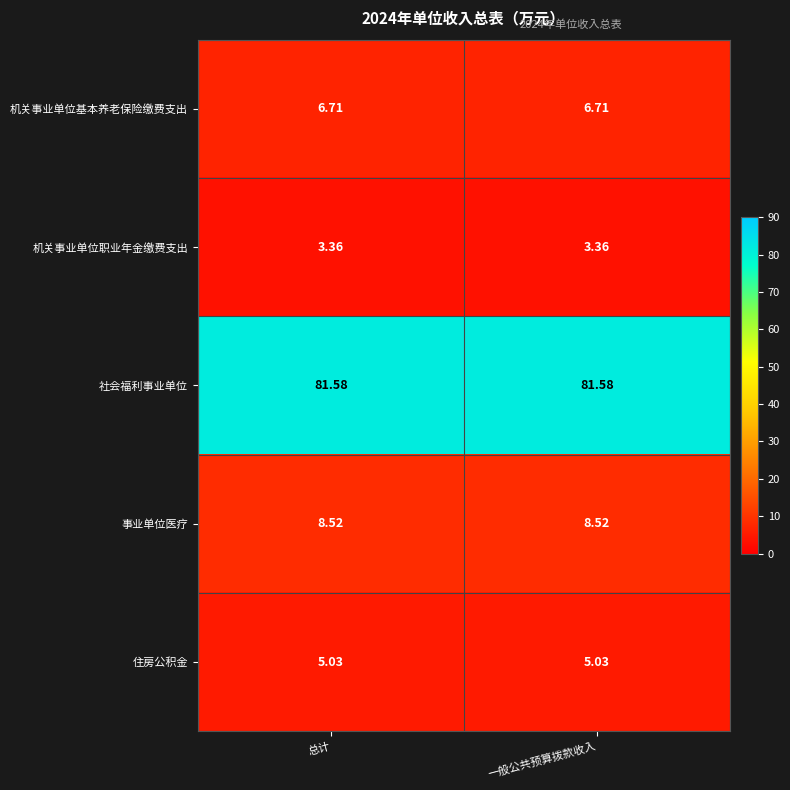

Is the value of 机关事业单位职业年金缴费支出 at 总计 greater than the value of 事业单位医疗 at 一般公共预算拨款收入?

No